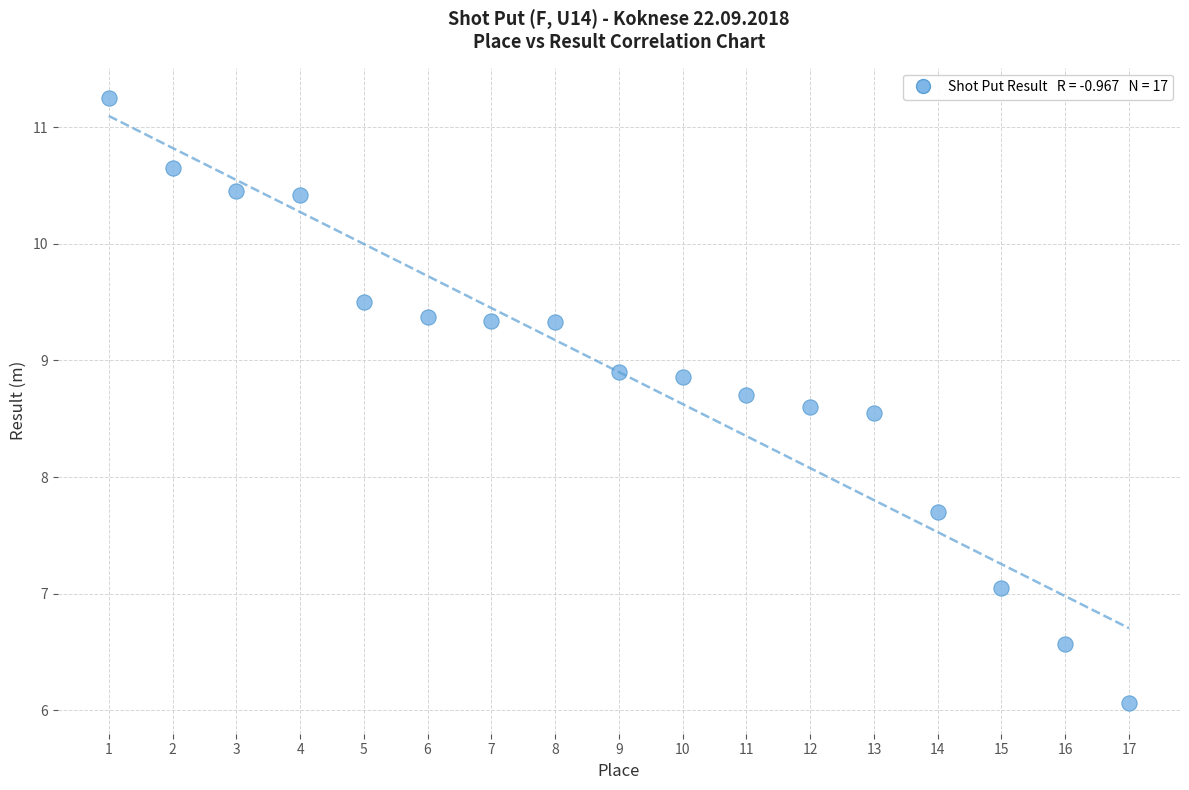

What Y value in the scatter plot is closest to 8?

7.7